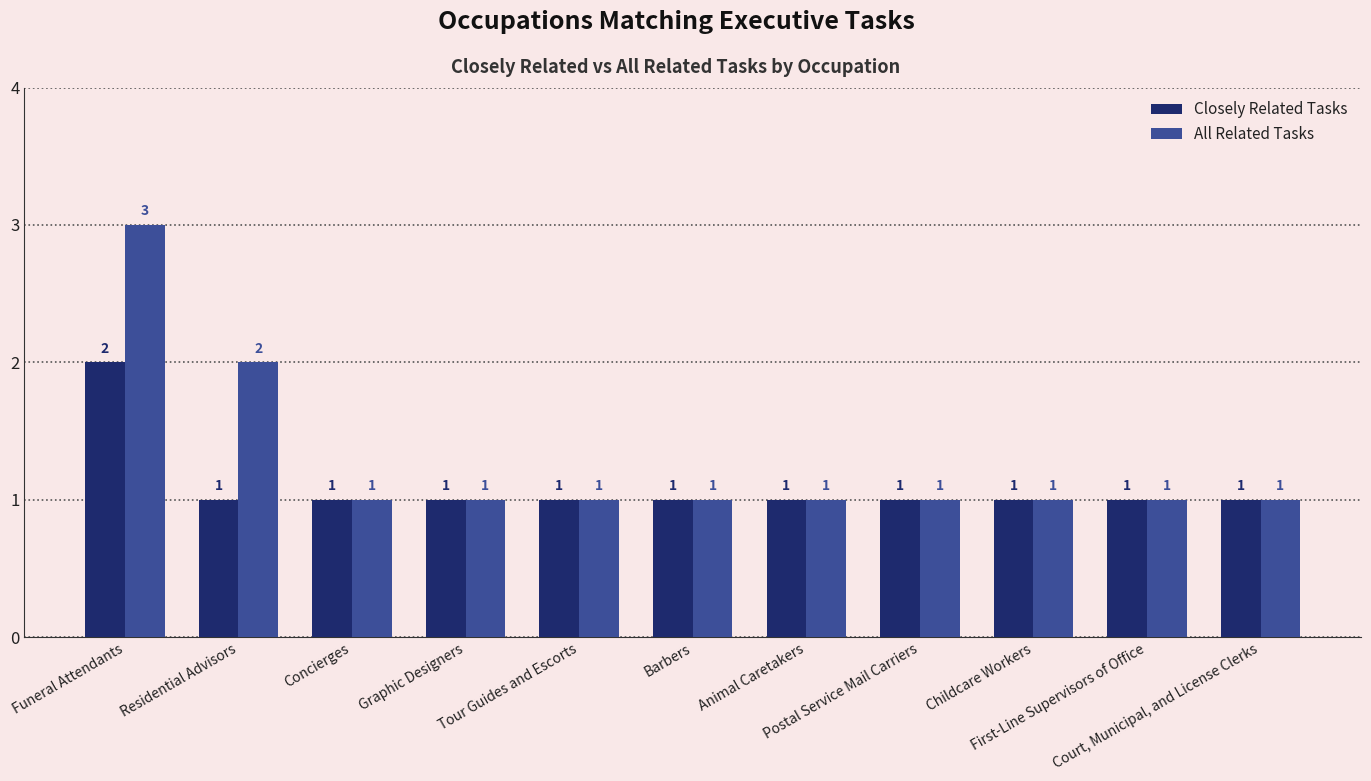

List the series in order of their overall mean, lowest first.

Closely Related Tasks, All Related Tasks